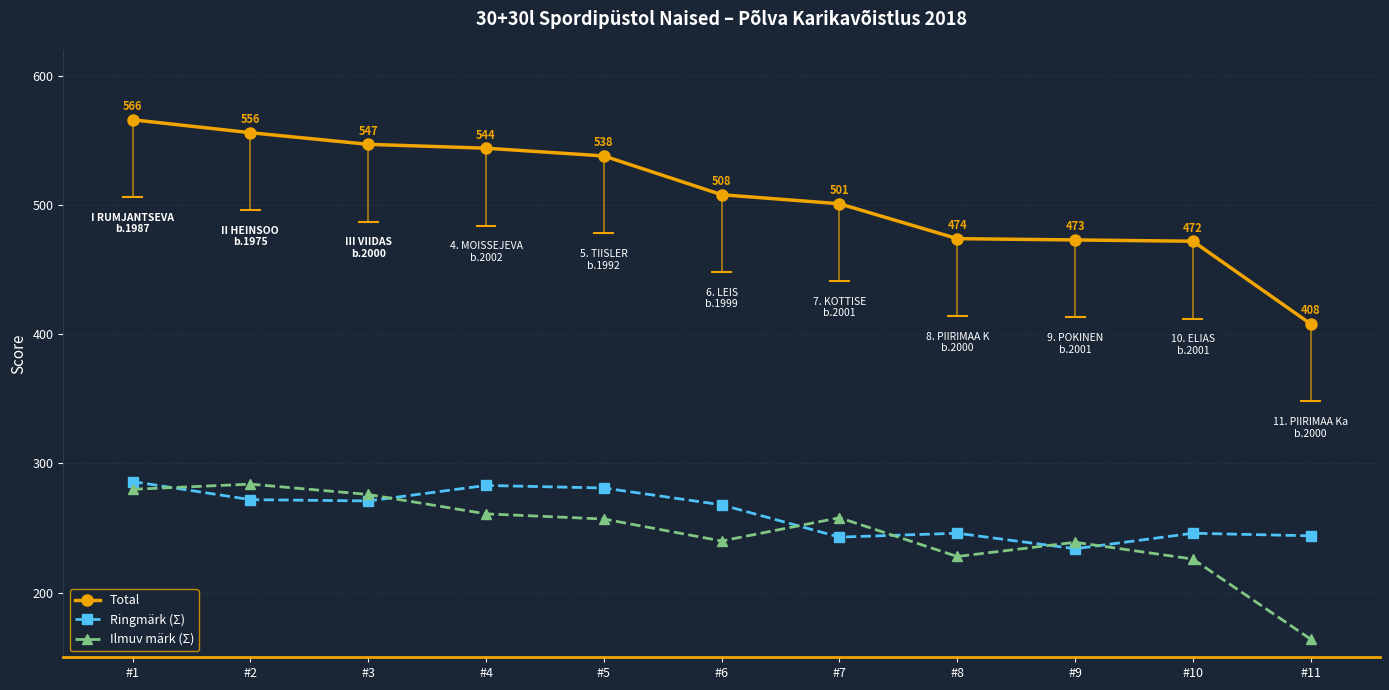

What is the difference between the second highest and second lowest values in the Total series?

84